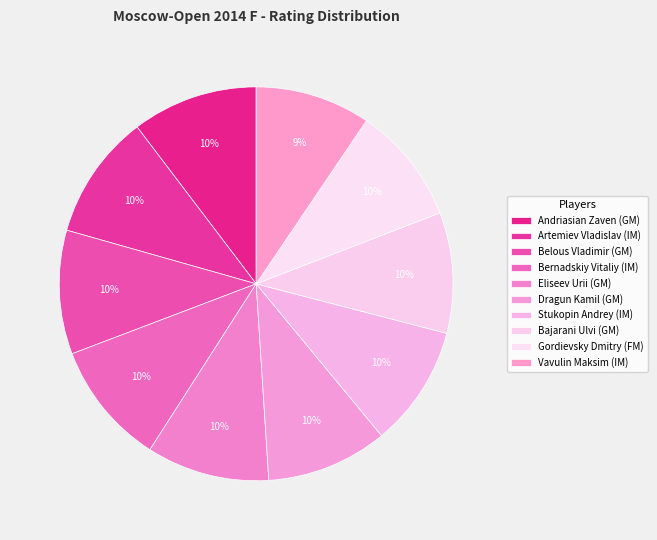

Rank the categories by value from highest to lowest.

Andriasian Zaven (GM), Artemiev Vladislav (IM), Belous Vladimir (GM), Bernadskiy Vitaliy (IM), Eliseev Urii (GM), Dragun Kamil (GM), Stukopin Andrey (IM), Bajarani Ulvi (GM), Gordievsky Dmitry (FM), Vavulin Maksim (IM)